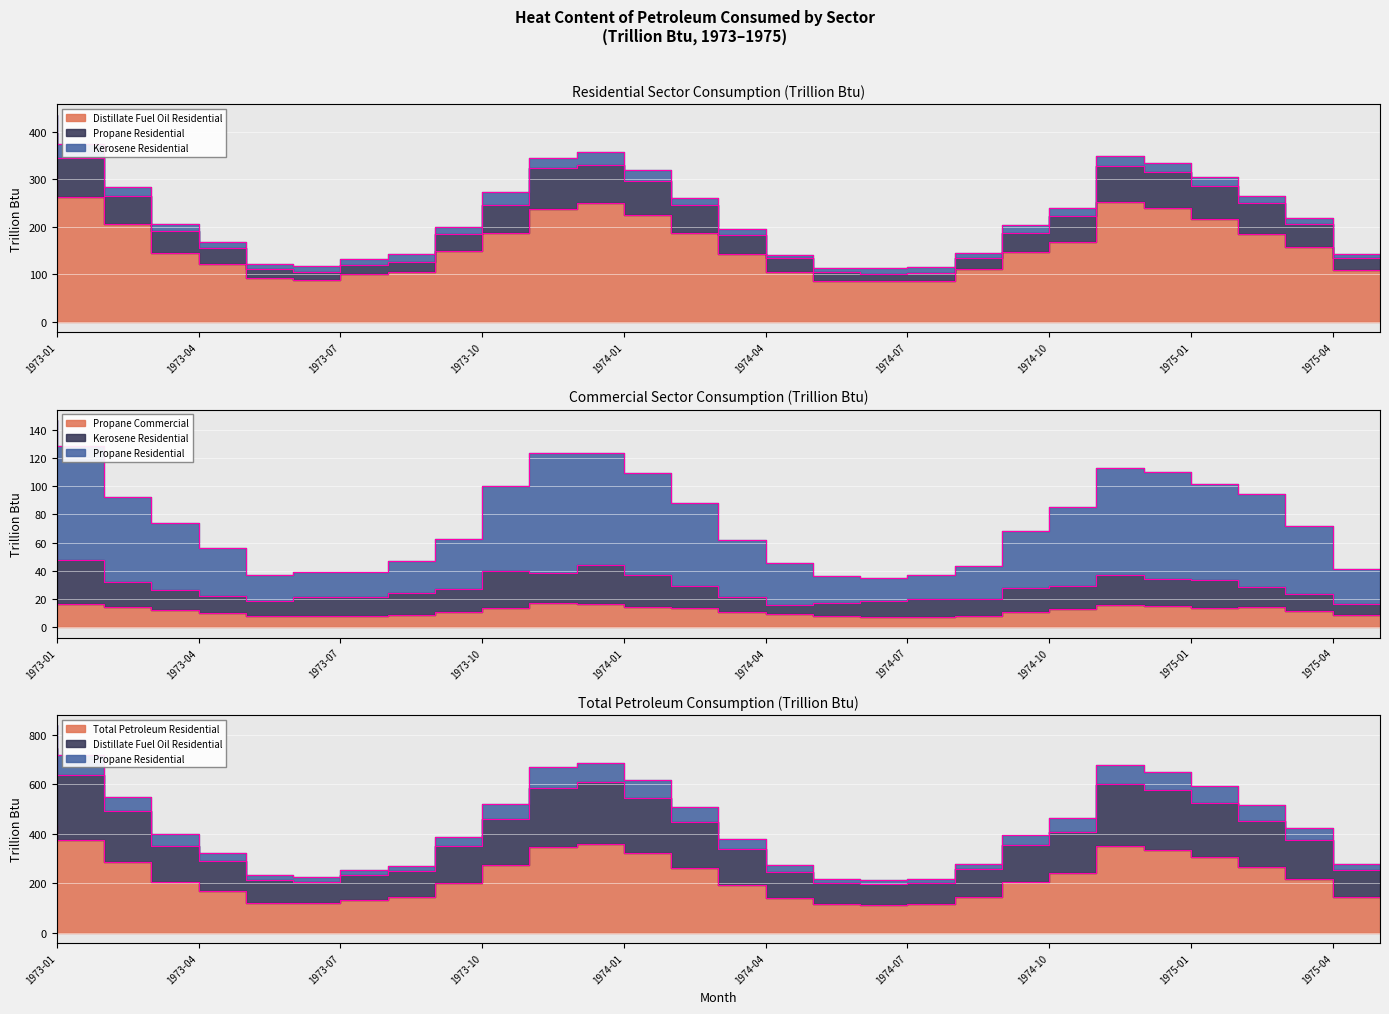

True or false: Kerosene Residential and Total Petroleum Residential intersect in this chart.

False